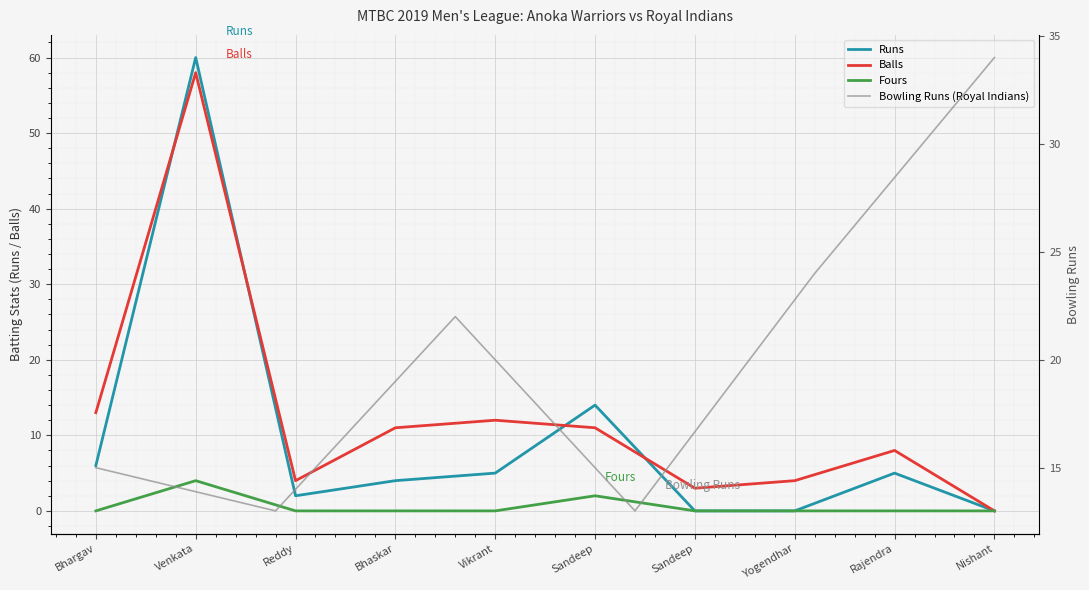

Is this an area chart (filled region under the line)?

No